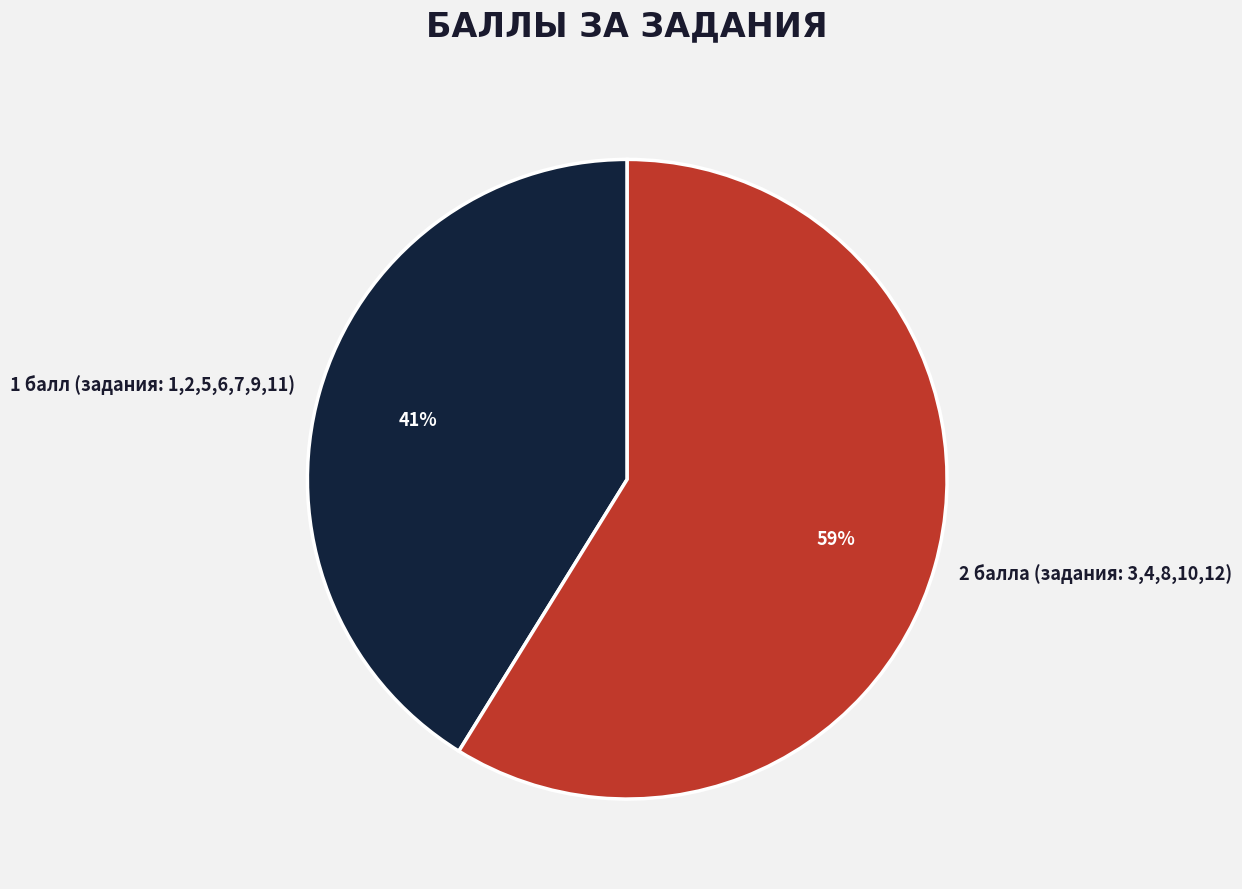

Is there a majority slice in this chart?

Yes